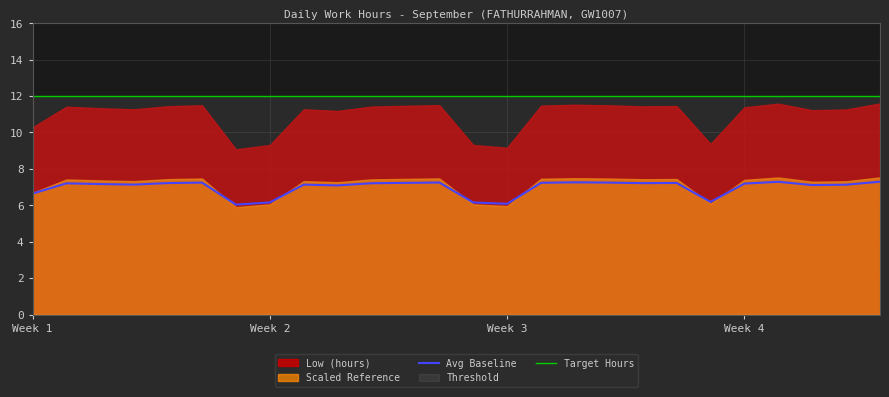

Does the chart display data point markers on the line(s)?

No